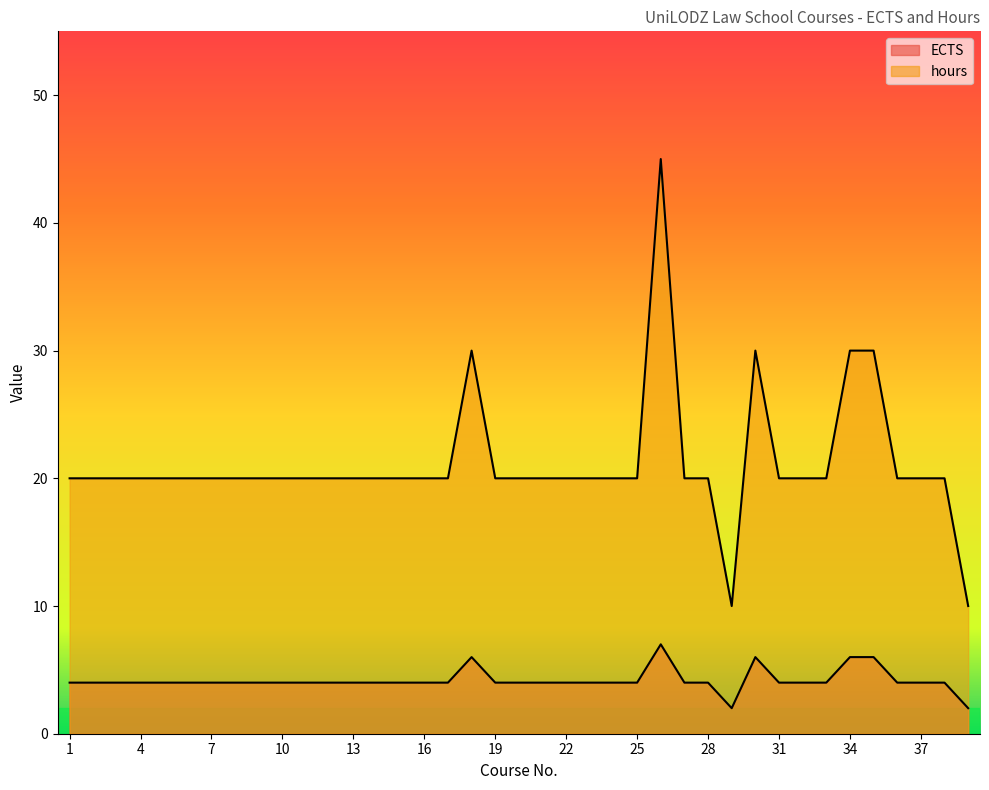

In ECTS, how many points are lower than both neighbors (excluding endpoints)?

1